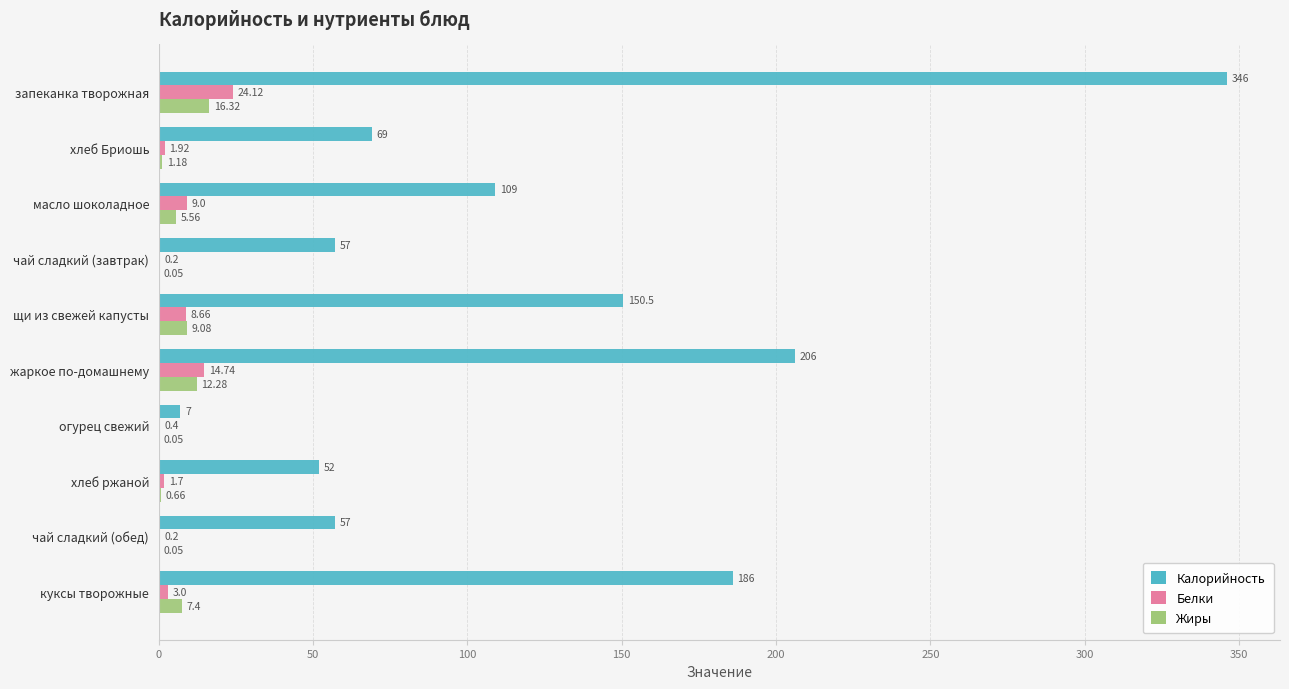

Which series has the largest total across all categories?

Калорийность